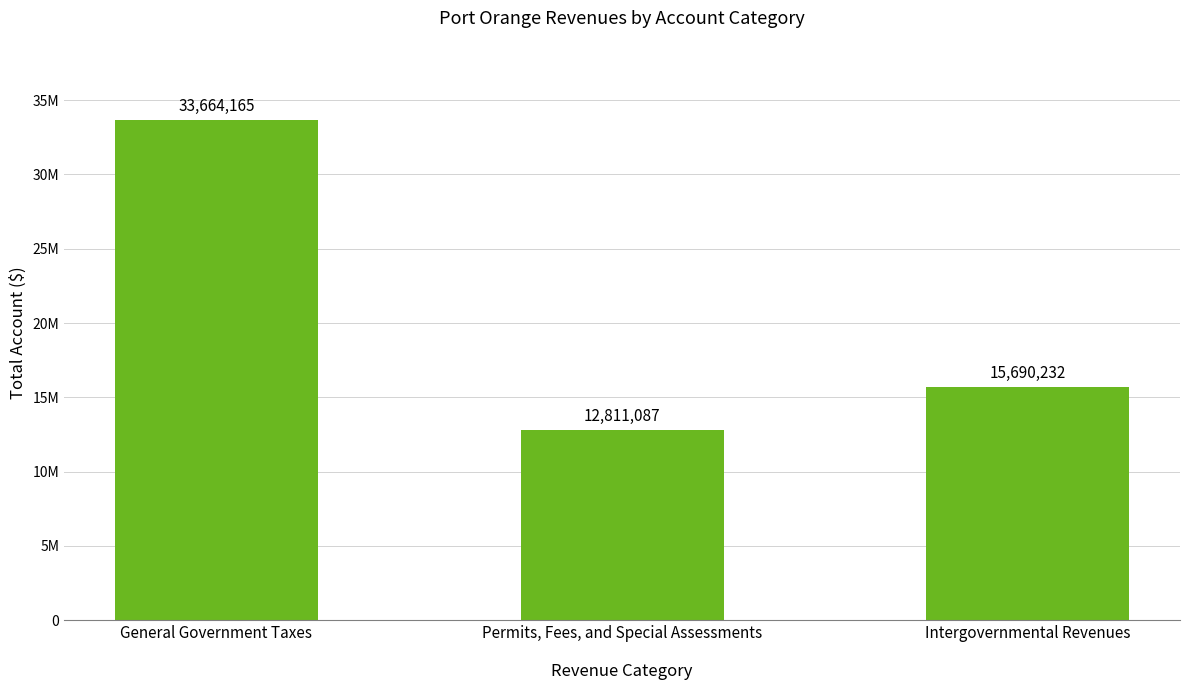

Does the chart contain any negative values?

No